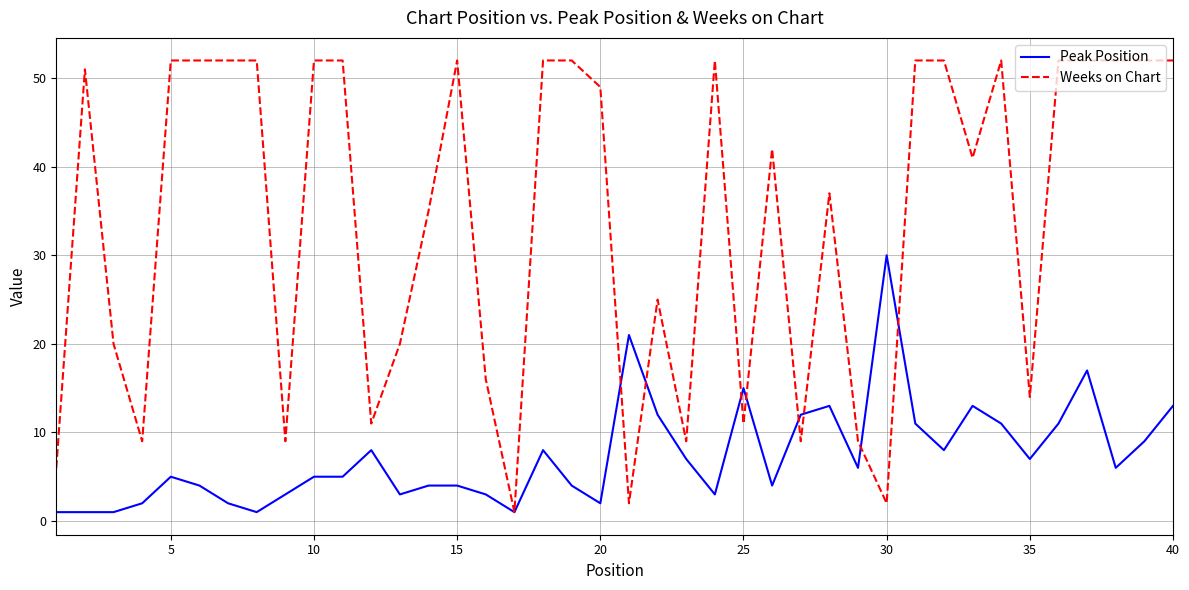

How many lines are shown in the chart?

2